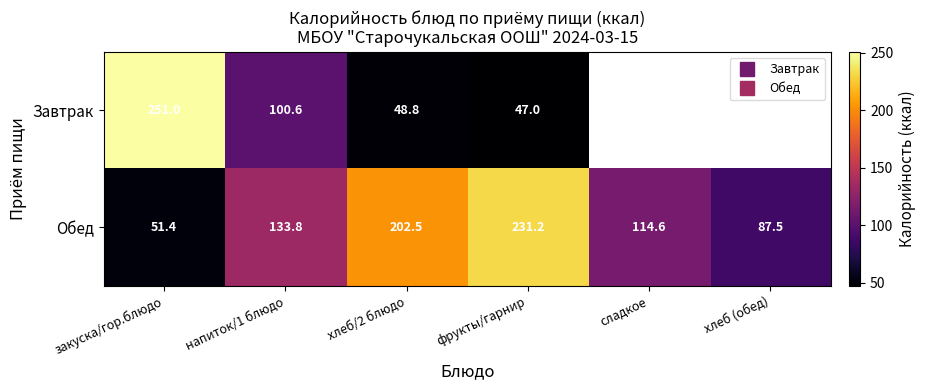

True or false: Обед has a value of 36.6 at хлеб (обед).

False